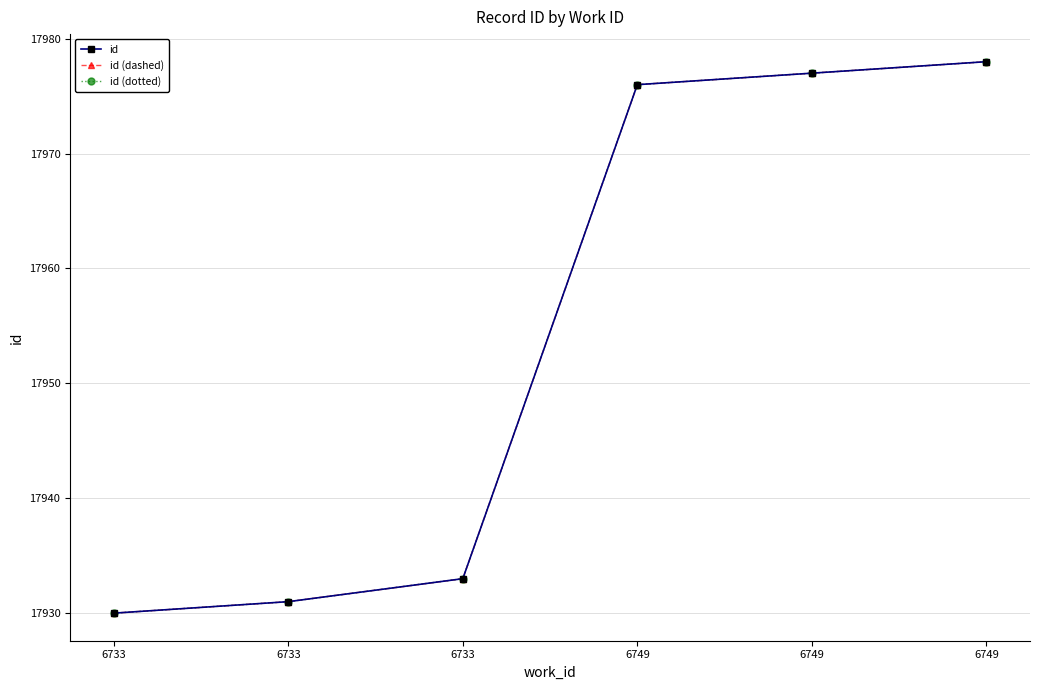

Is this an area chart (filled region under the line)?

No